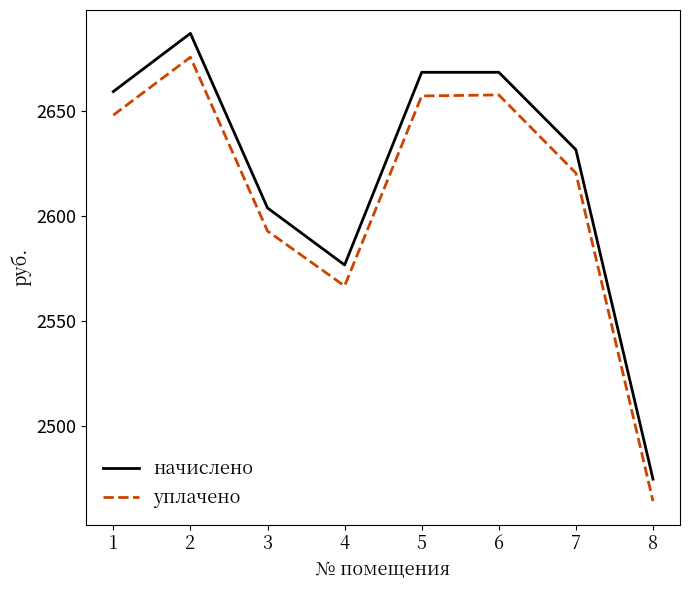

How many lines are shown in the chart?

2